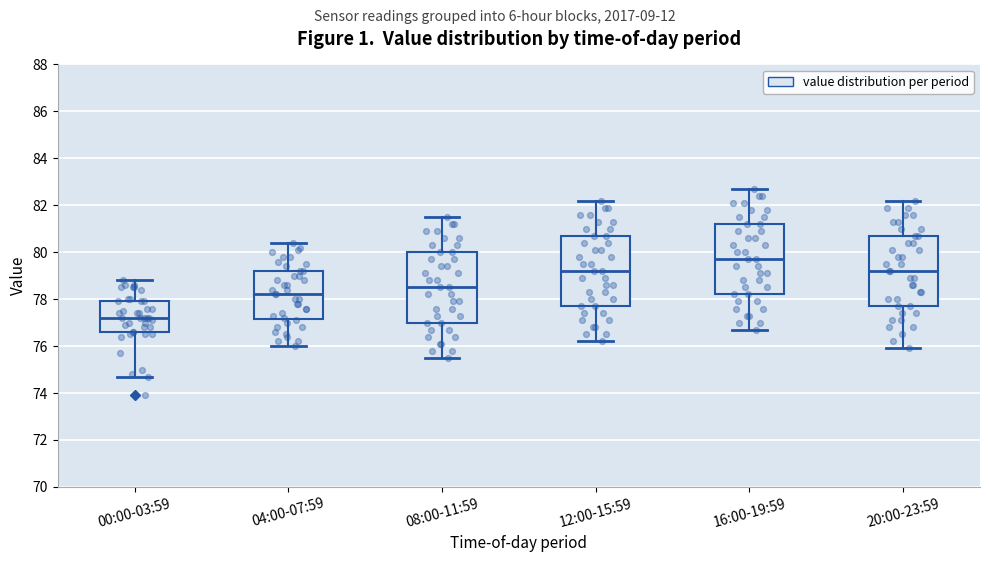

Which box has the lowest median line?

00:00-03:59